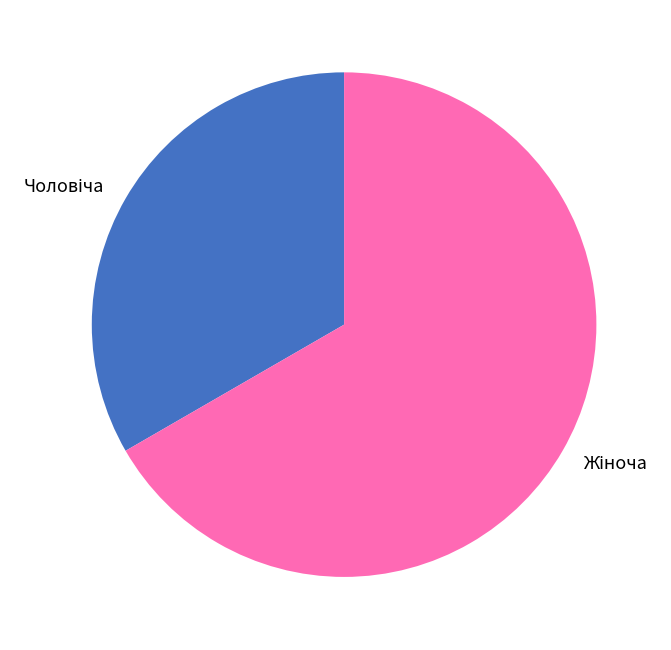

Is there any slice that represents more than half of the pie?

Yes